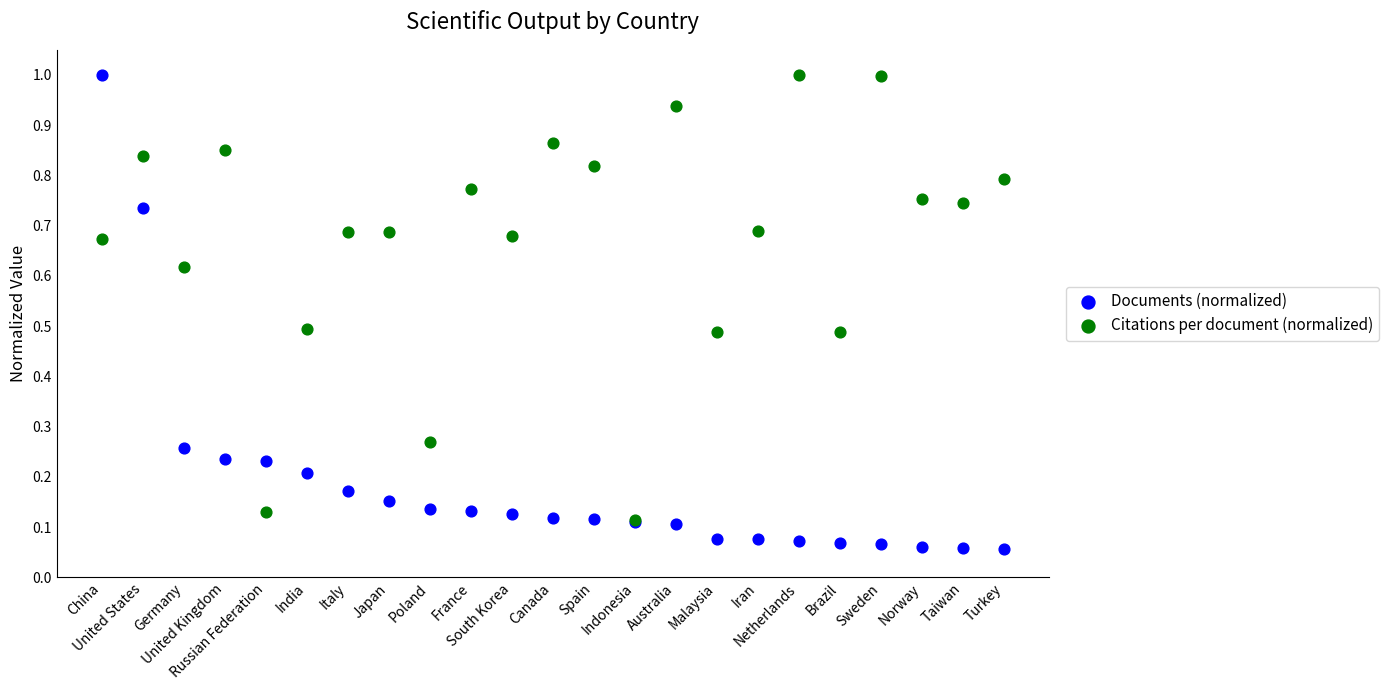

Which series contains the lowest Y value?

Documents (normalized)